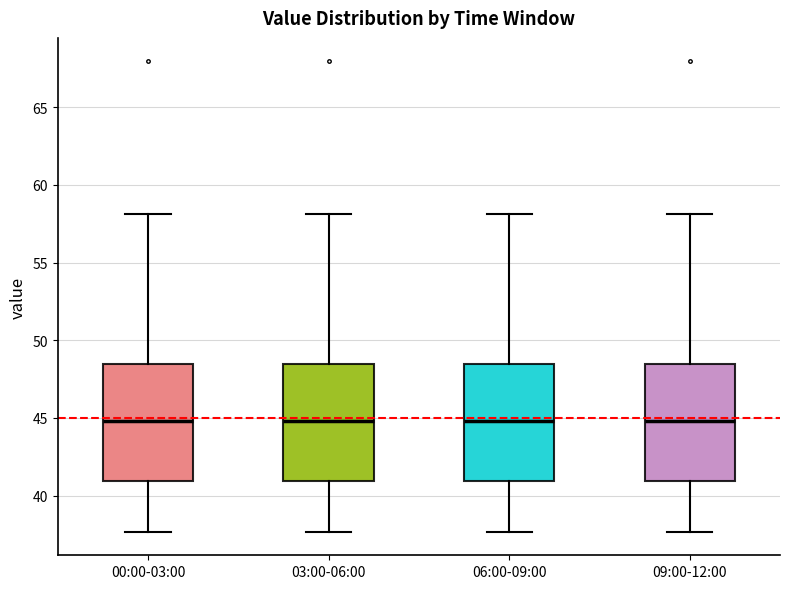

Reading left to right, transcribe this box plot: for each box, give where its median line is, the range the box spans, and where its two whiskers end, as read against the y-axis. The values are not printed on the chart, so give them approximately, as read against the axis.

00:00-03:00: median 45.0, box 41.0 to 48.5, whiskers 37.5 to 58.0
03:00-06:00: median 45.0, box 41.0 to 48.5, whiskers 37.5 to 58.0
06:00-09:00: median 45.0, box 41.0 to 48.5, whiskers 37.5 to 58.0
09:00-12:00: median 45.0, box 41.0 to 48.5, whiskers 37.5 to 58.0